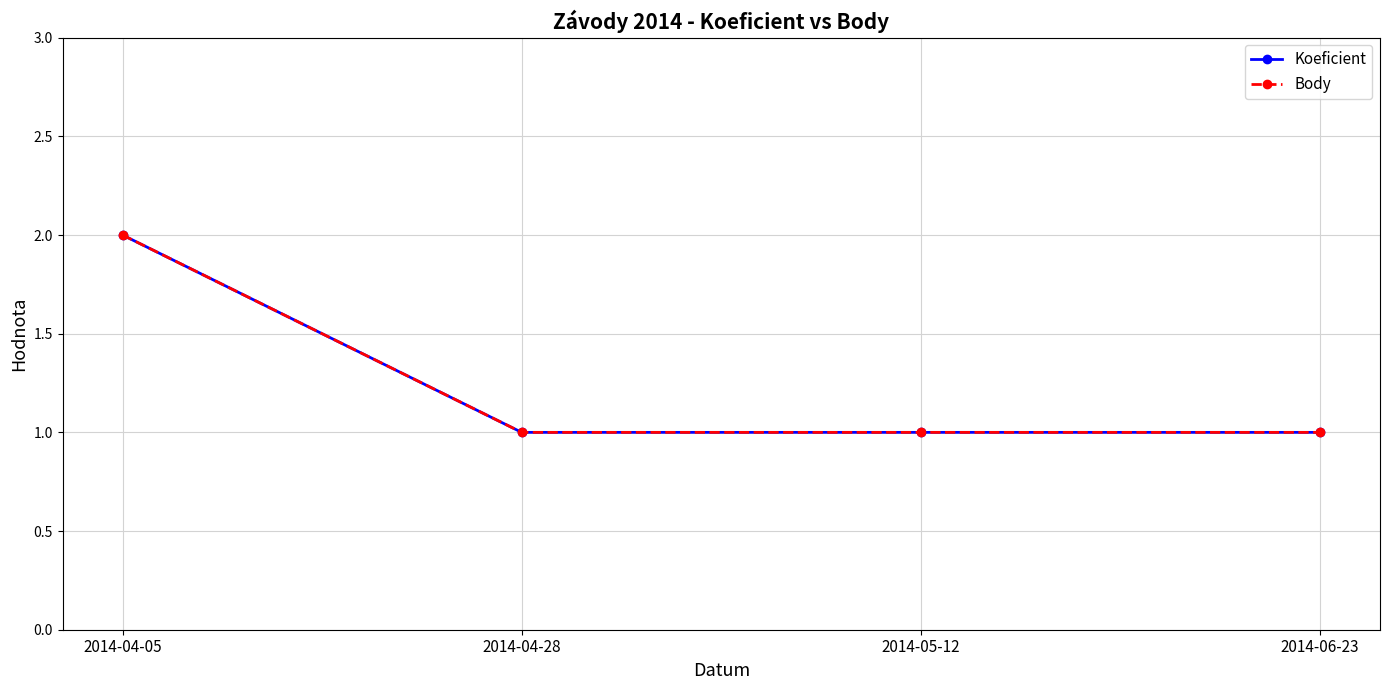

Reading left to right, what are all the values shown in this chart?

Koeficient: 2	1	1	1
Body: 2	1	1	1